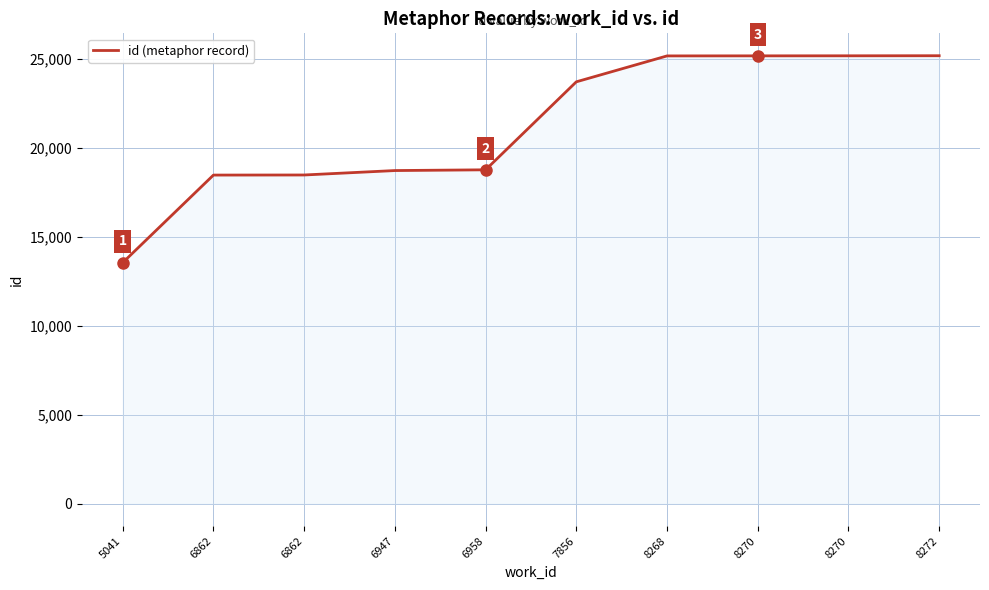

Reading left to right, what are all the values shown in this chart?

5041=13545	6862=18466	6862=18471	6947=18720	6958=18762	7856=23707	8268=25163	8270=25166	8270=25169	8272=25173